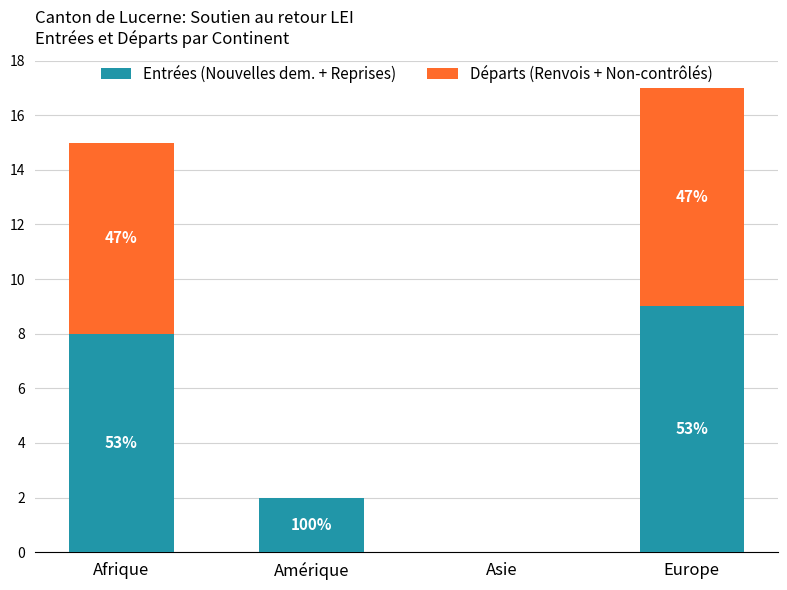

What are all the series names shown in the legend?

Entrées (Nouvelles dem. + Reprises), Départs (Renvois + Non-contrôlés)